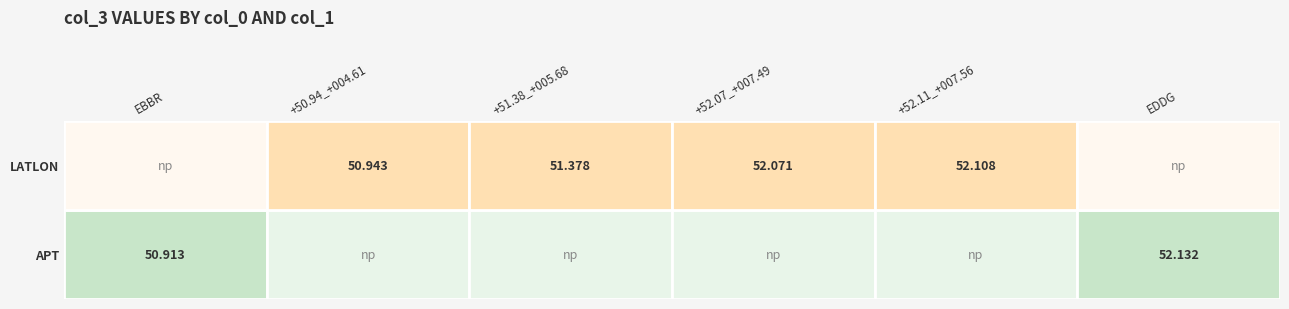

What is the smallest value displayed?

50.9